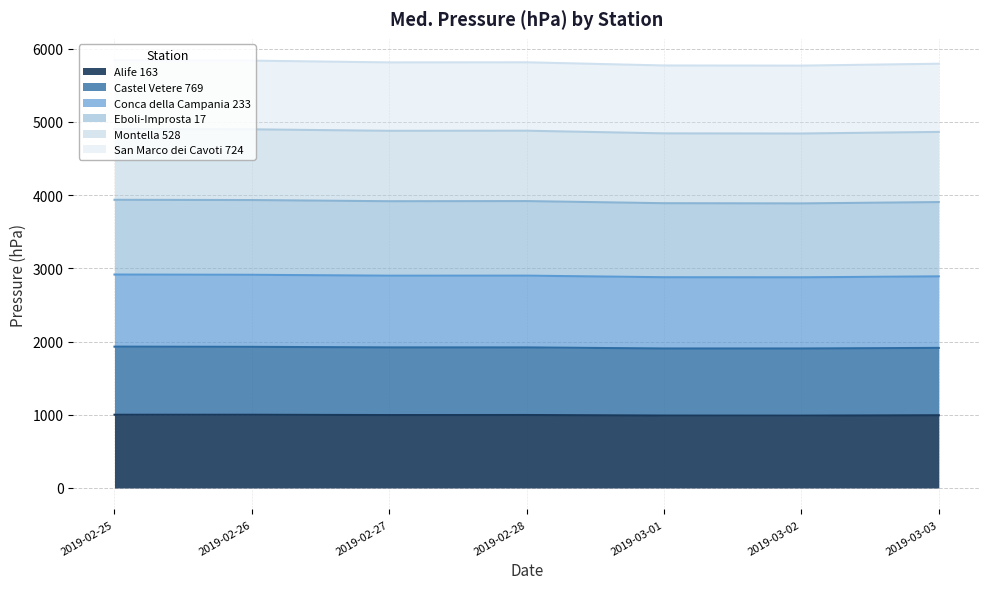

In Eboli-Improsta 17, how many points are higher than both neighbors (excluding endpoints)?

1